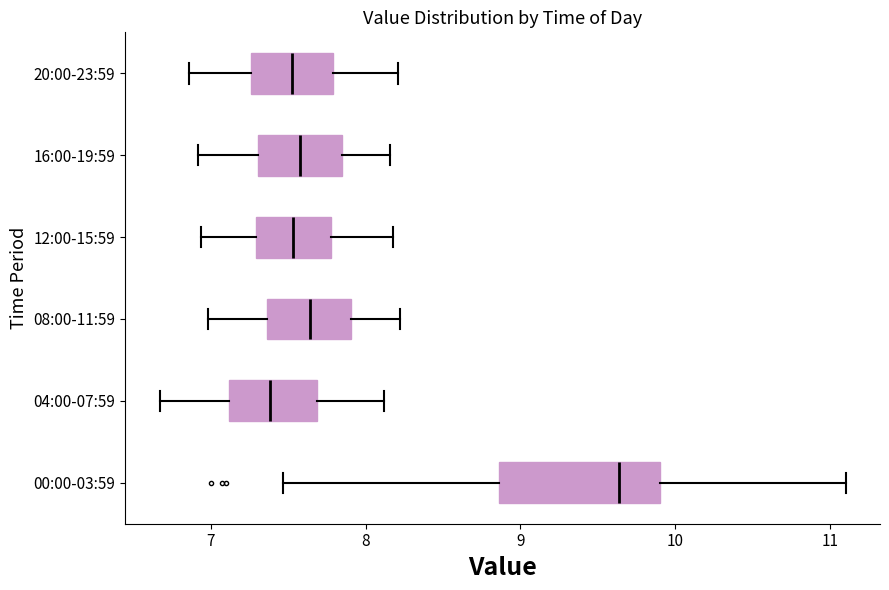

Which box is the widest, from its left edge to its right edge?

00:00-03:59